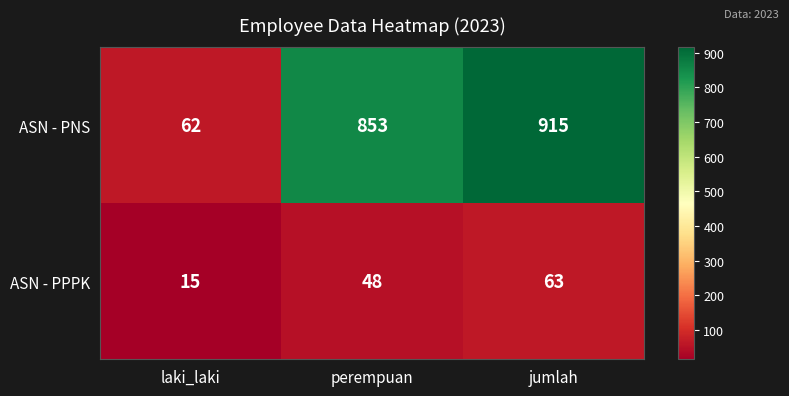

How many values in the ASN - PNS series are below 853?

1